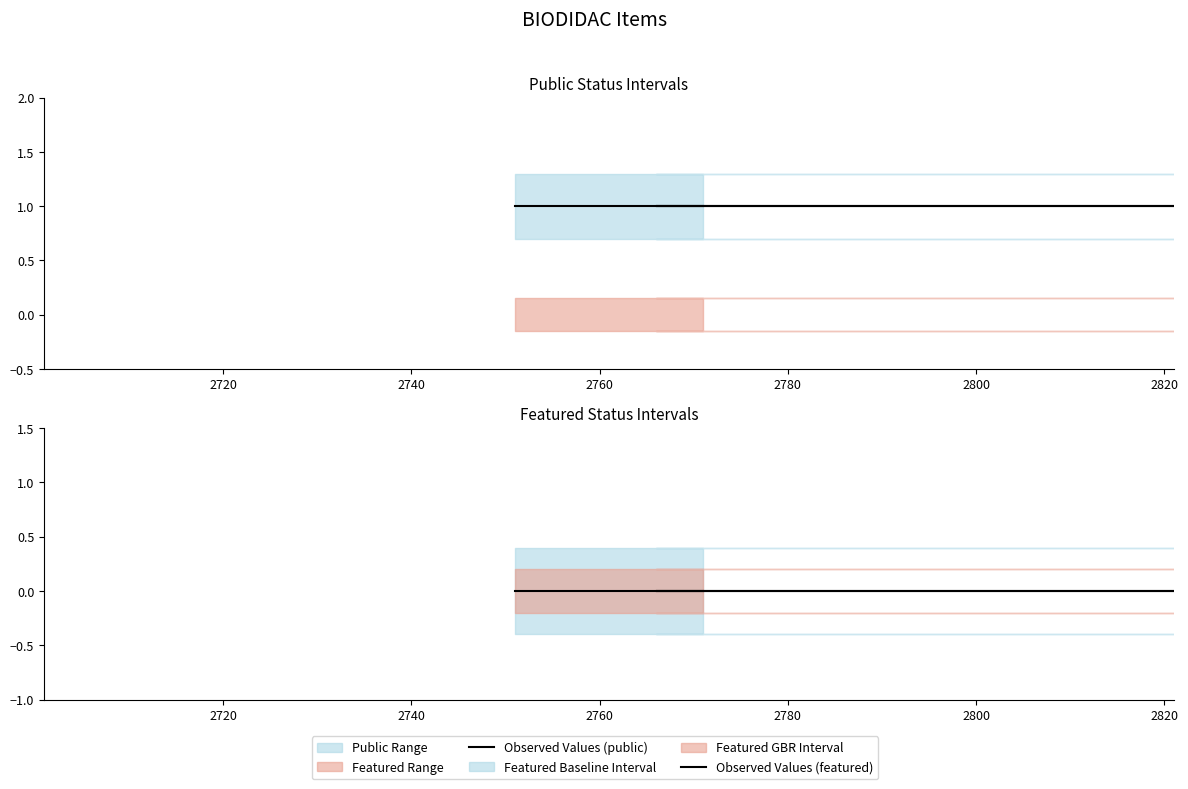

True or false: Observed Values (featured) has more than 1 interior local peaks.

False